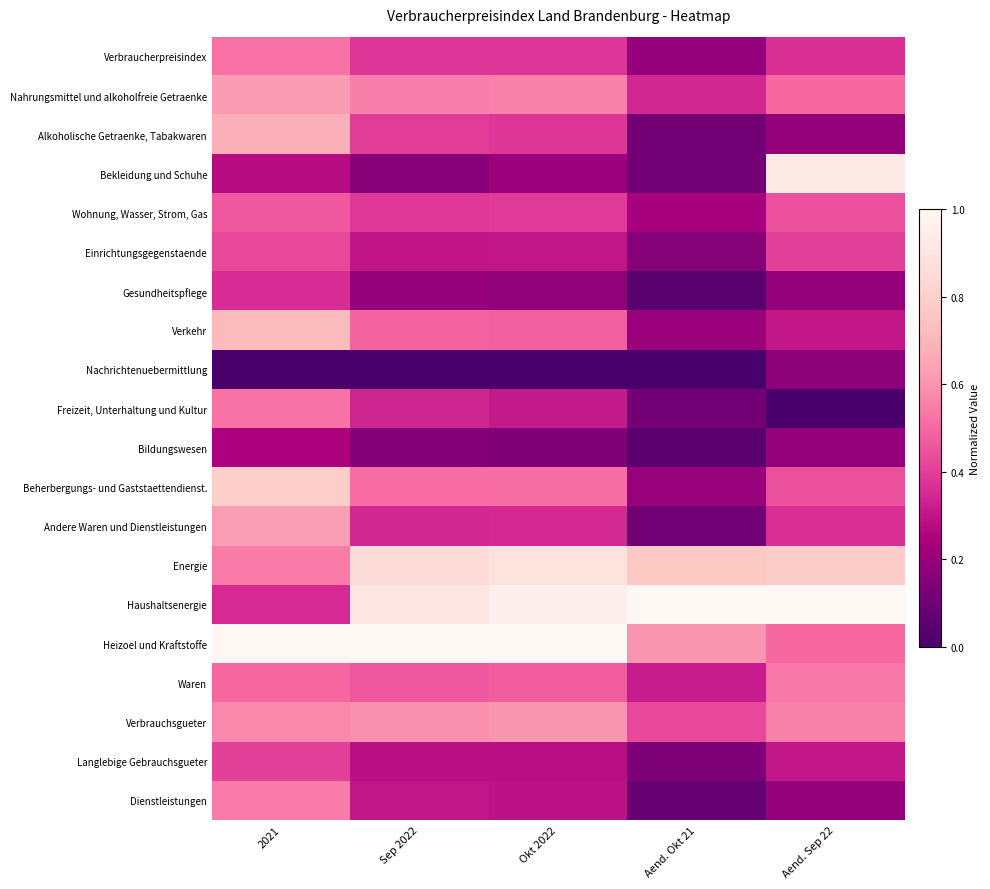

List the series in order of their peak value, lowest first.

Nachrichtenuebermittlung, Bildungswesen, Gesundheitspflege, Langlebige Gebrauchsgueter, Einrichtungsgegenstaende, Wohnung, Wasser, Strom, Gas, Verbraucherpreisindex, Freizeit, Unterhaltung und Kultur, Waren, Dienstleistungen, Verbrauchsgueter, Nahrungsmittel und alkoholfreie Getraenke, Andere Waren und Dienstleistungen, Alkoholische Getraenke, Tabakwaren, Verkehr, Beherbergungs- und Gaststaettendienst., Energie, Bekleidung und Schuhe, Haushaltsenergie, Heizoel und Kraftstoffe